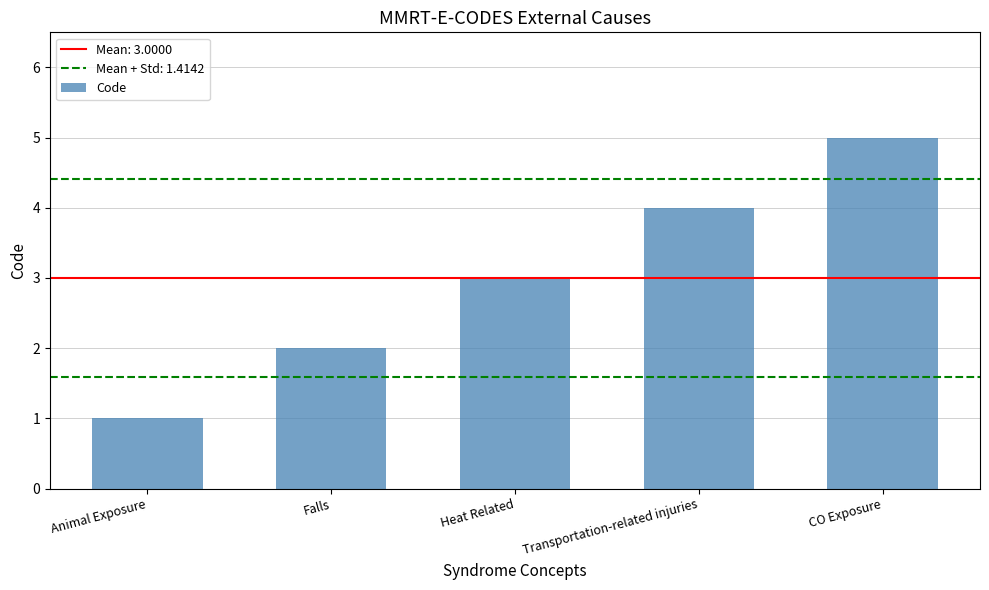

What is the value of the 4th bar from the left?

4